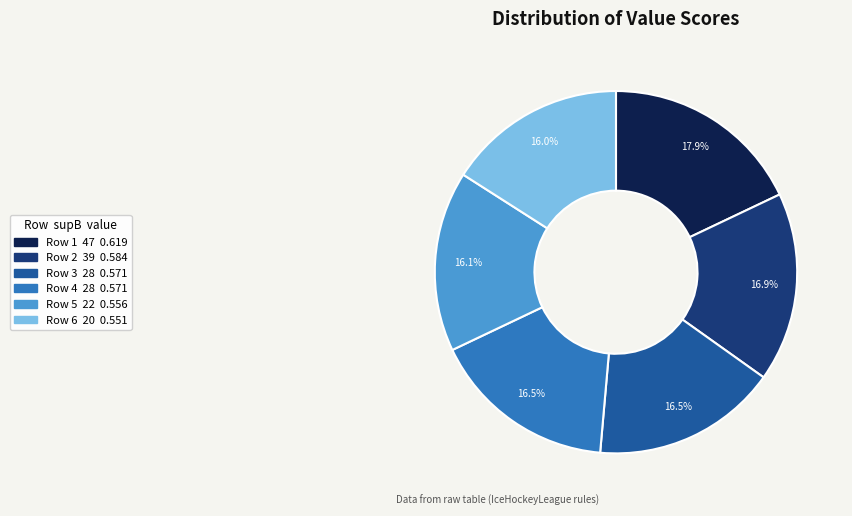

Is there any slice that represents more than half of the pie?

No